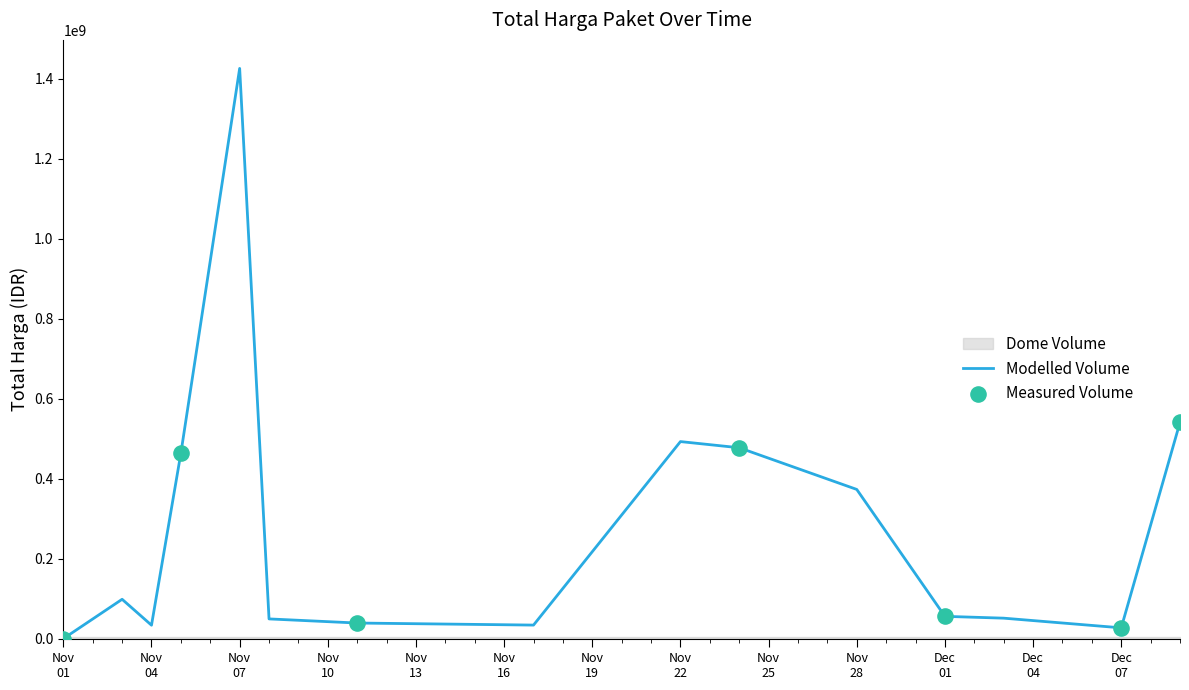

Approximately how many times larger is the value at Nov 04 compared to Nov 22?

0.1